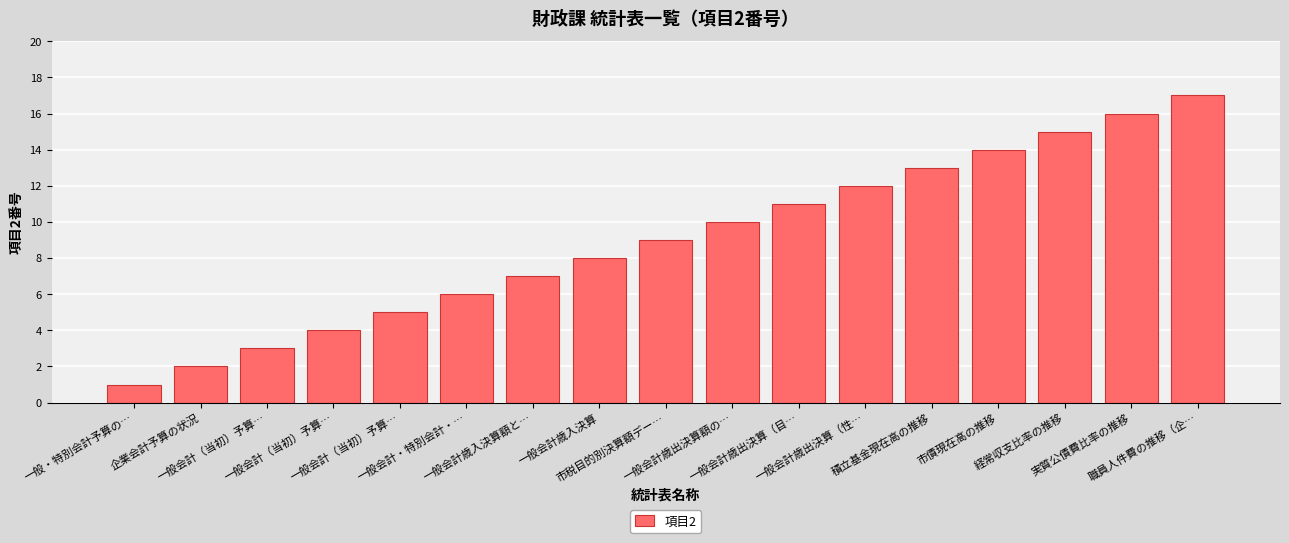

How many bars are there in total?

17